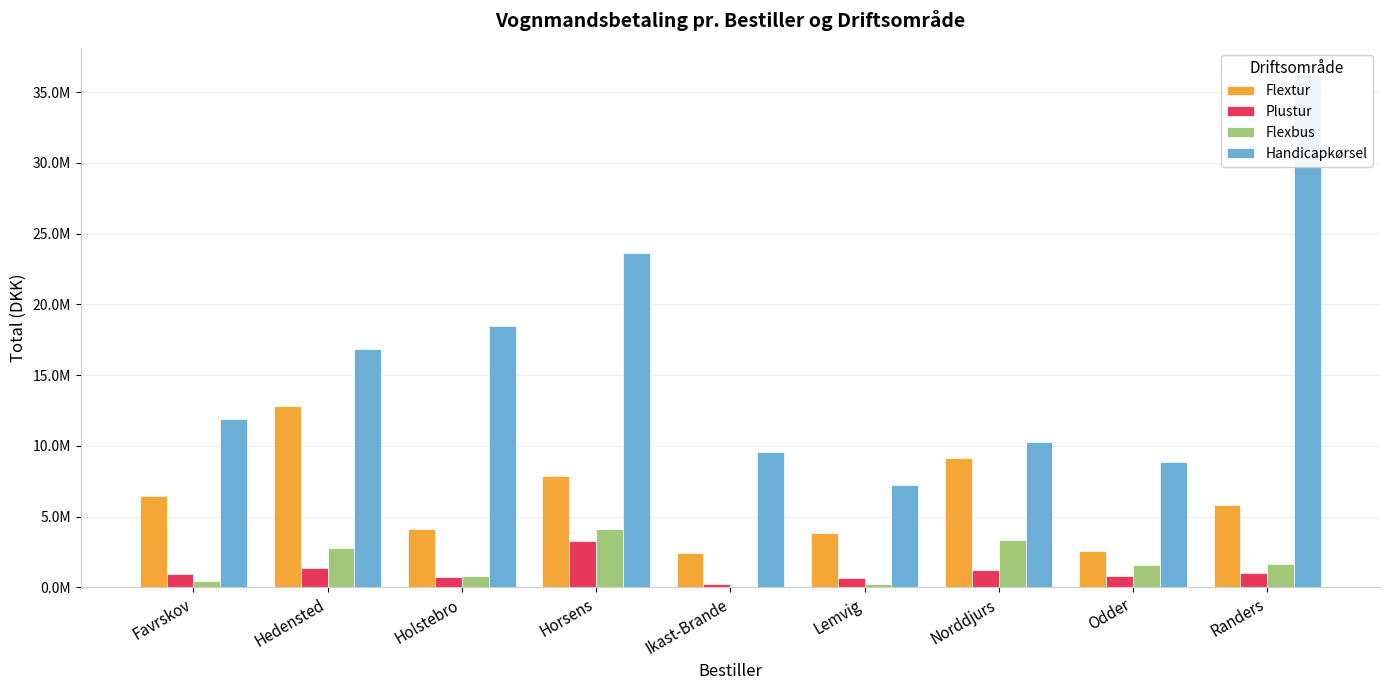

Rank the series by their maximum value, from highest to lowest.

Handicapkørsel, Flextur, Flexbus, Plustur